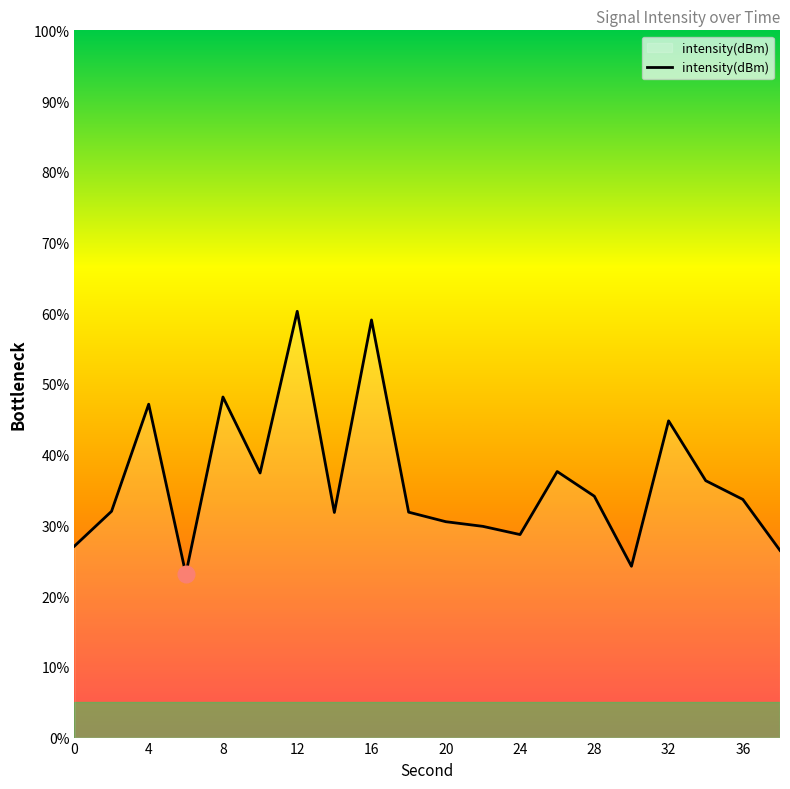

What is the difference between the maximum and minimum values?

37.1